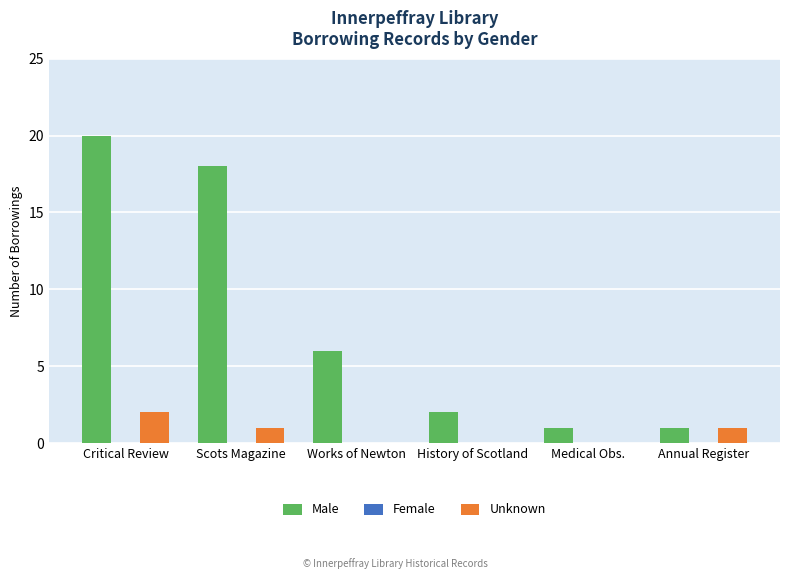

At which category is the sum across all series the highest?

Critical Review